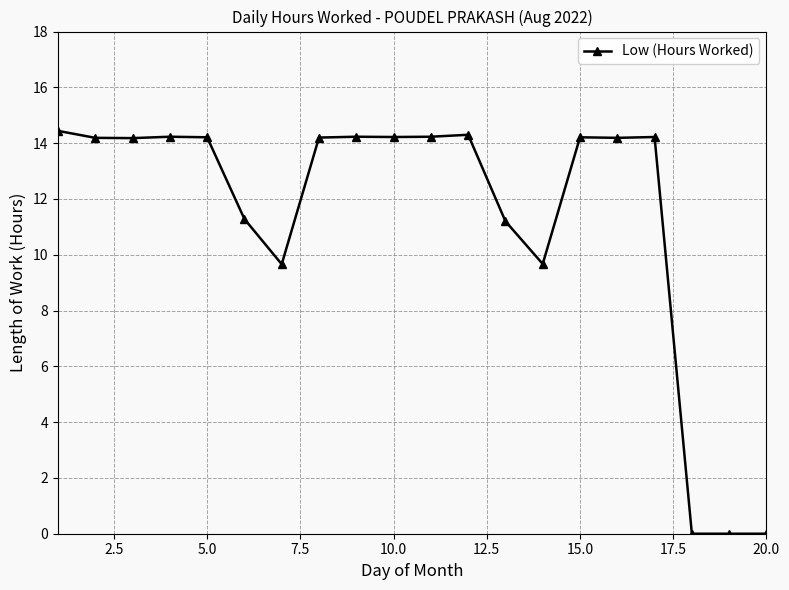

What is the value of the 14th point from the left?

9.7